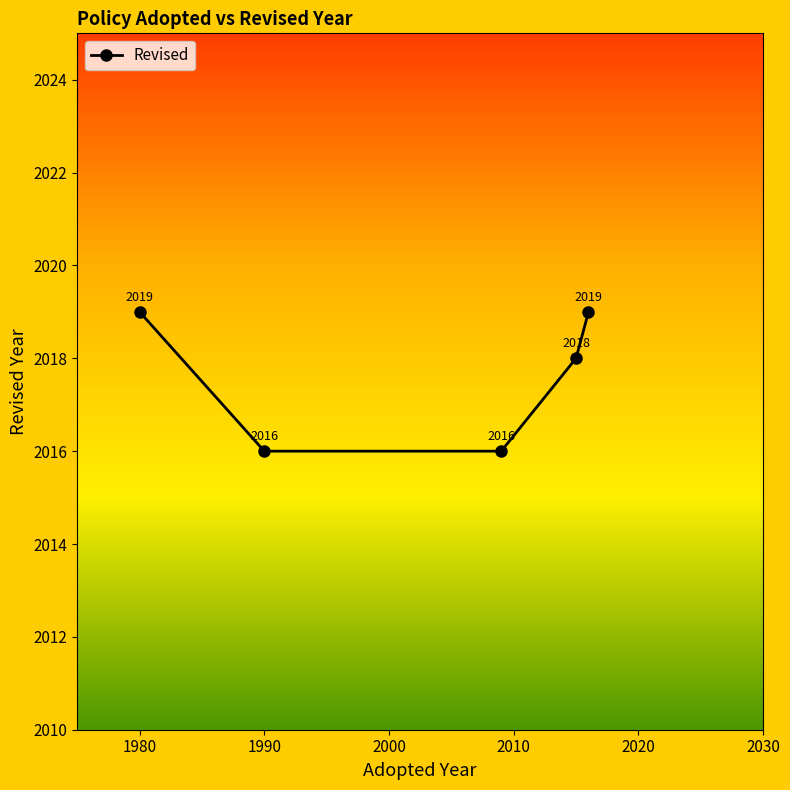

Count the values in the range 2016 to 2019.

5